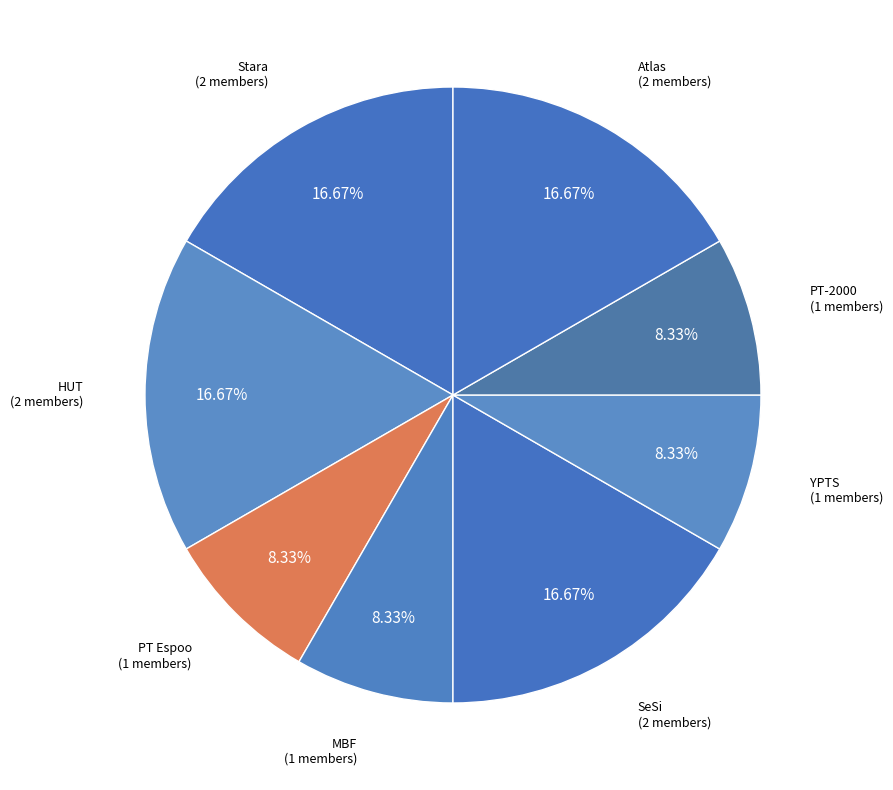

Does Stara represent more than half of the total?

No